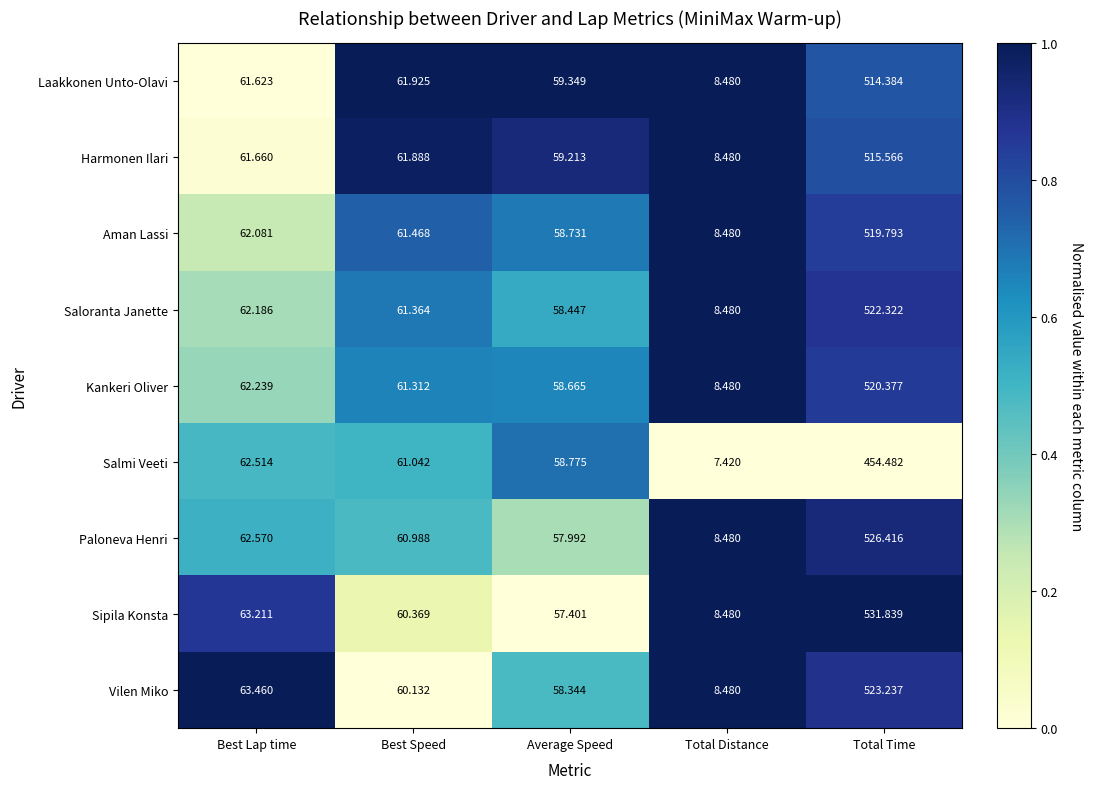

Which series changed the most between Average Speed and Total Time?

Sipila Konsta